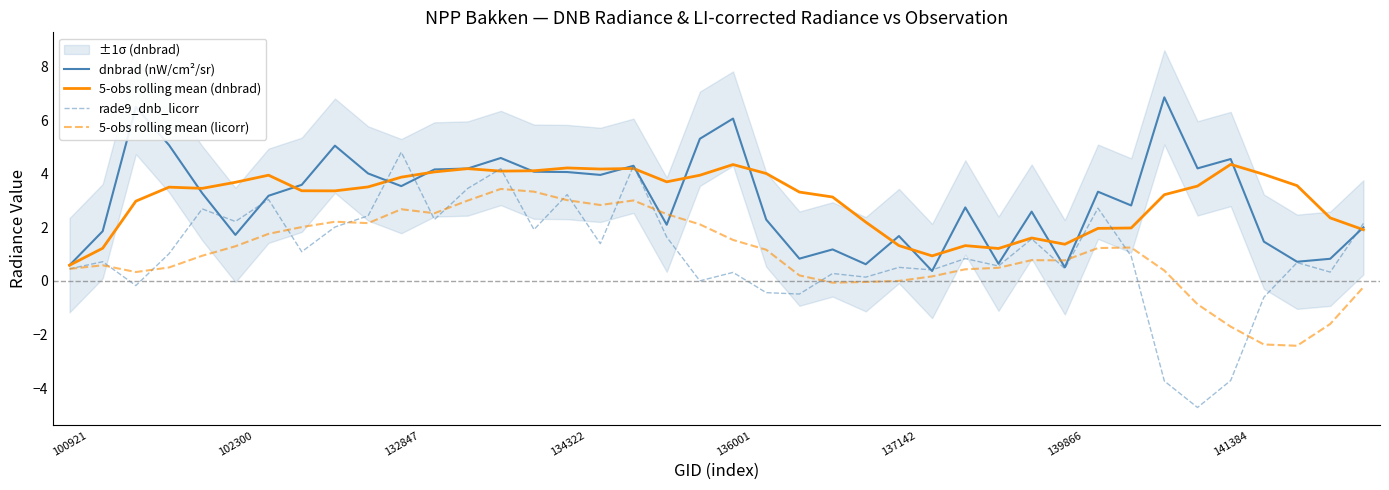

Is the value of 5-obs rolling mean (licorr) at 139866 greater than the value of 5-obs rolling mean (dnbrad) at 102300?

No